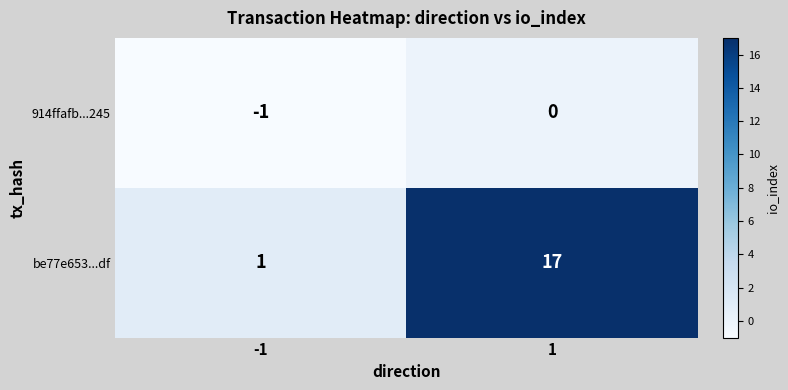

Which series changed the most between -1 and 1?

be77e653...df